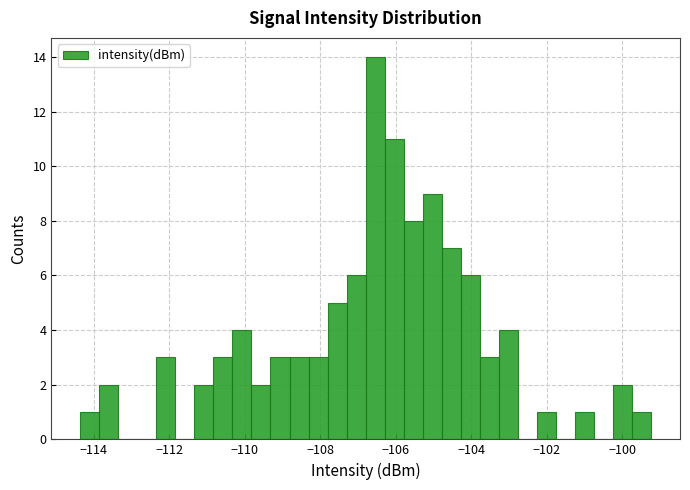

Read against the x-axis, roughly where is the centre of the tallest bar?

-106.6